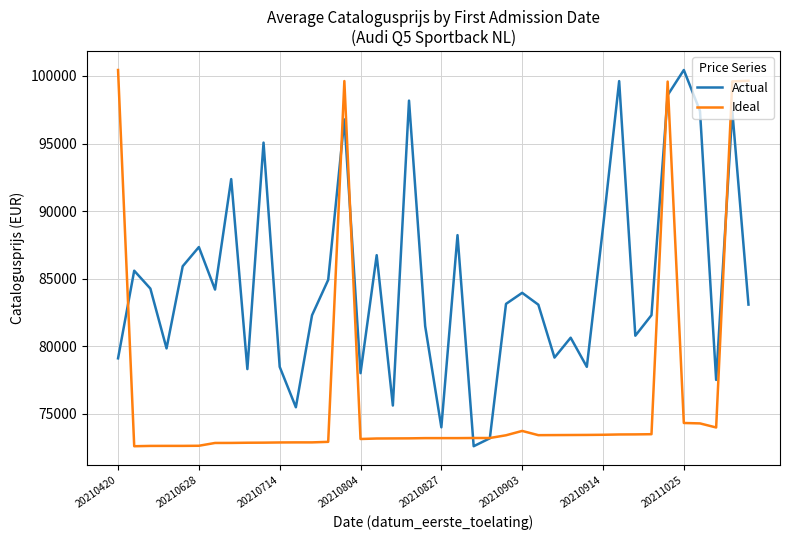

What is the greatest value displayed?

100443.0